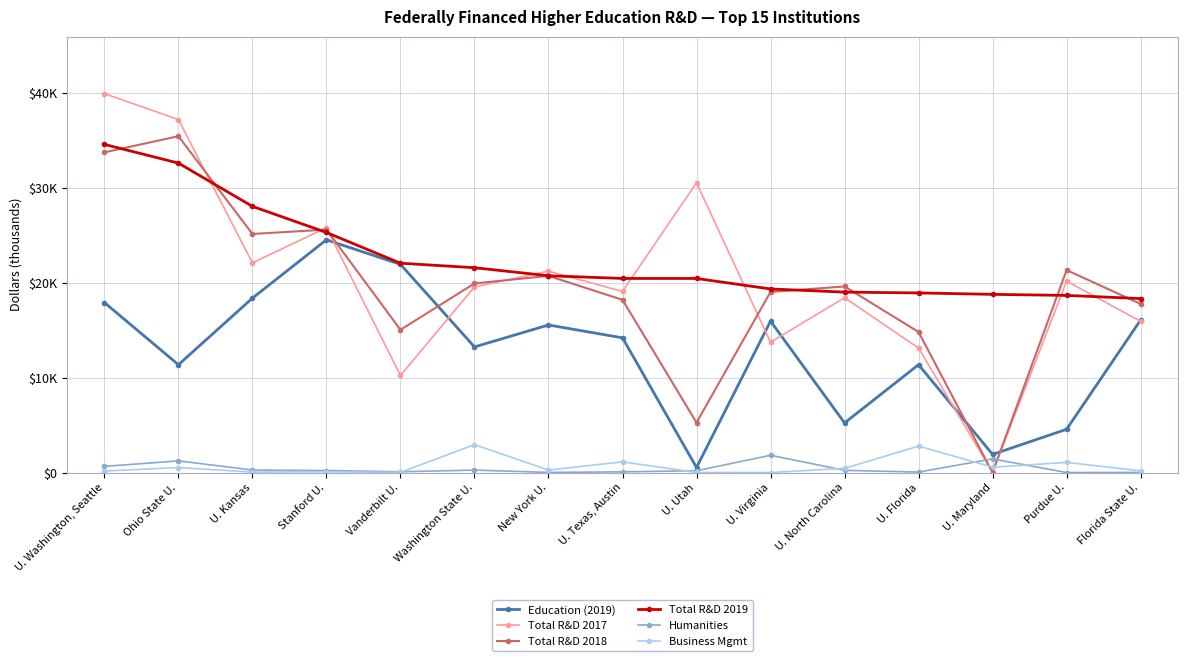

What are all the series names shown in the legend?

Education (2019), Total R&D 2017, Total R&D 2018, Total R&D 2019, Humanities, Business Mgmt